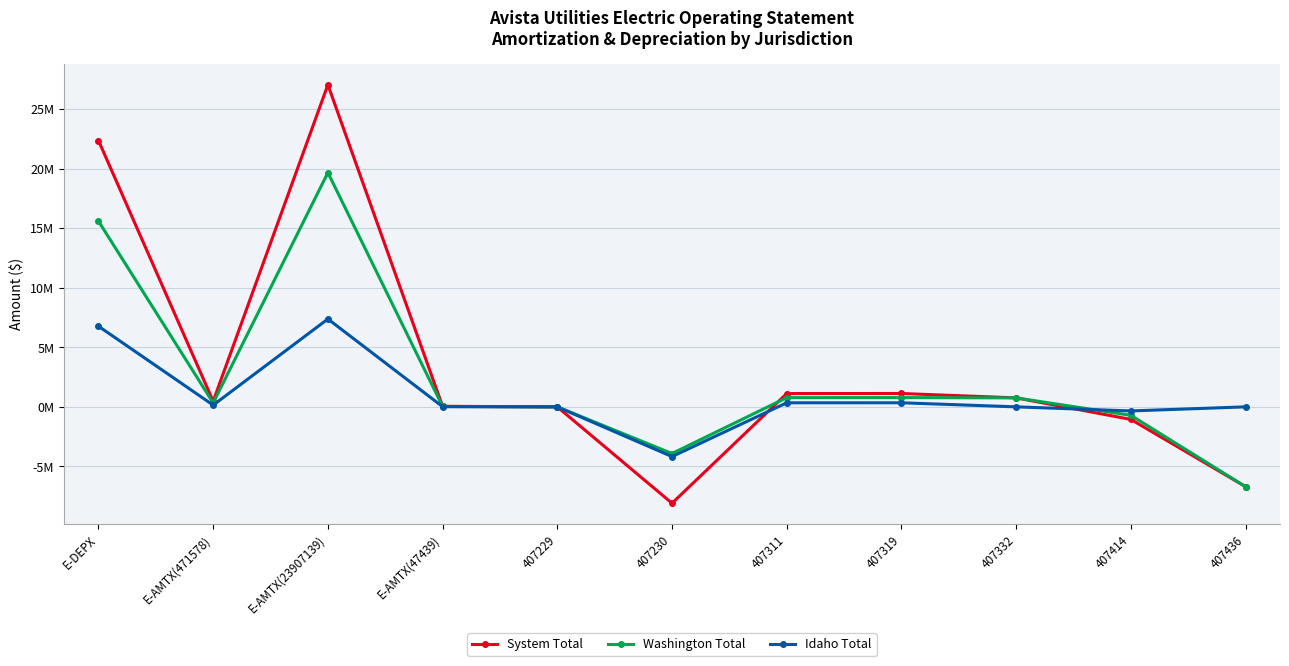

List the series in order of their overall mean, lowest first.

Idaho Total, Washington Total, System Total